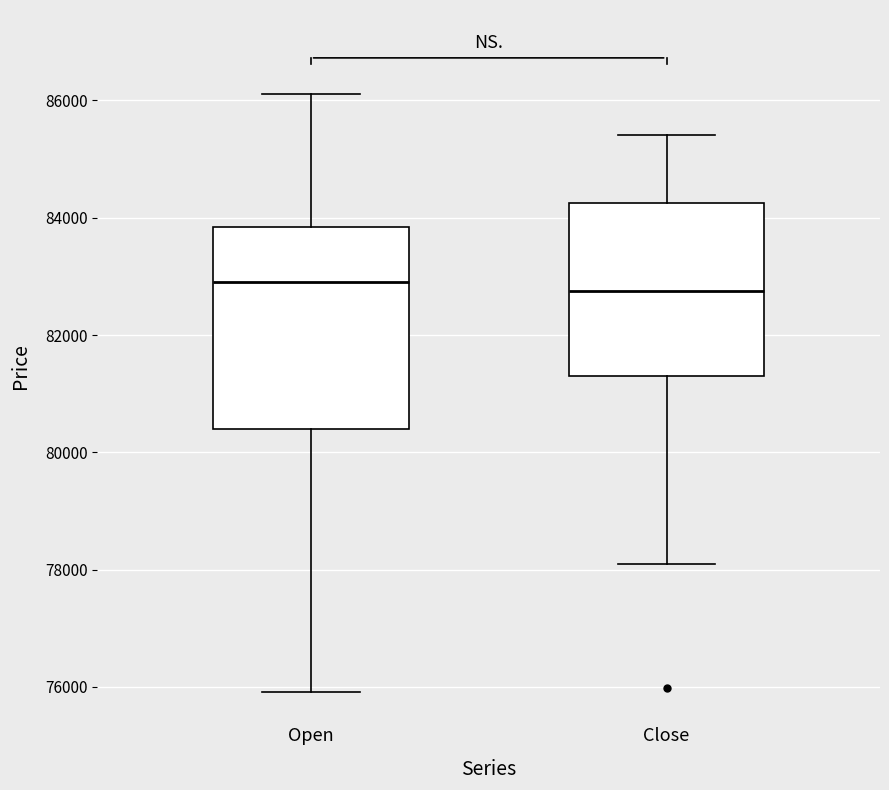

Reading left to right, transcribe this box plot: for each box, give where its median line is, the range the box spans, and where its two whiskers end, as read against the y-axis. The values are not printed on the chart, so give them approximately, as read against the axis.

Open: median 82800, box 80400 to 83800, whiskers 76000 to 86200
Close: median 82800, box 81200 to 84200, whiskers 78000 to 85400